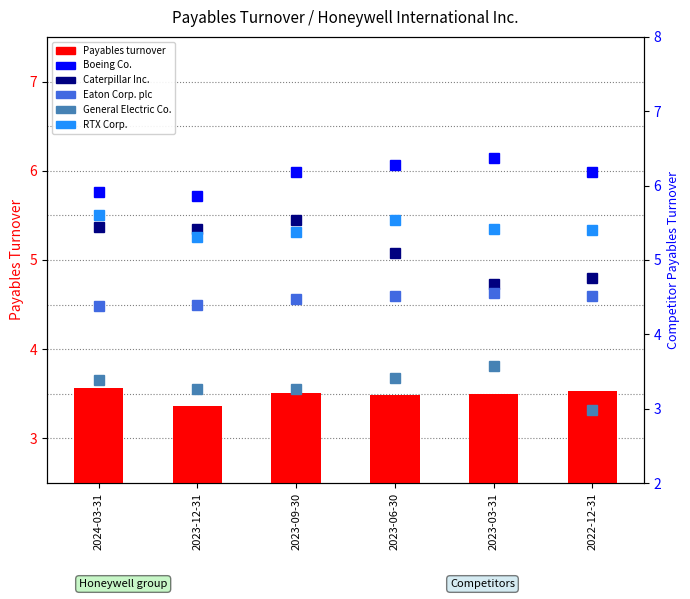

What is the spread (max minus min) of values at 2022-12-31?

3.2